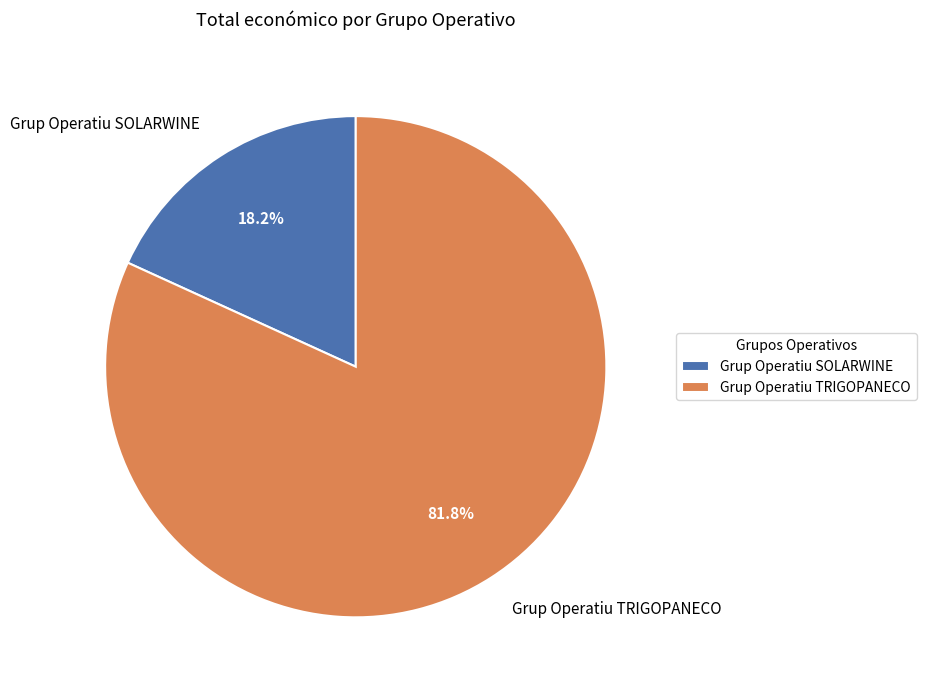

To the nearest percent, what is the average slice percentage?

50%